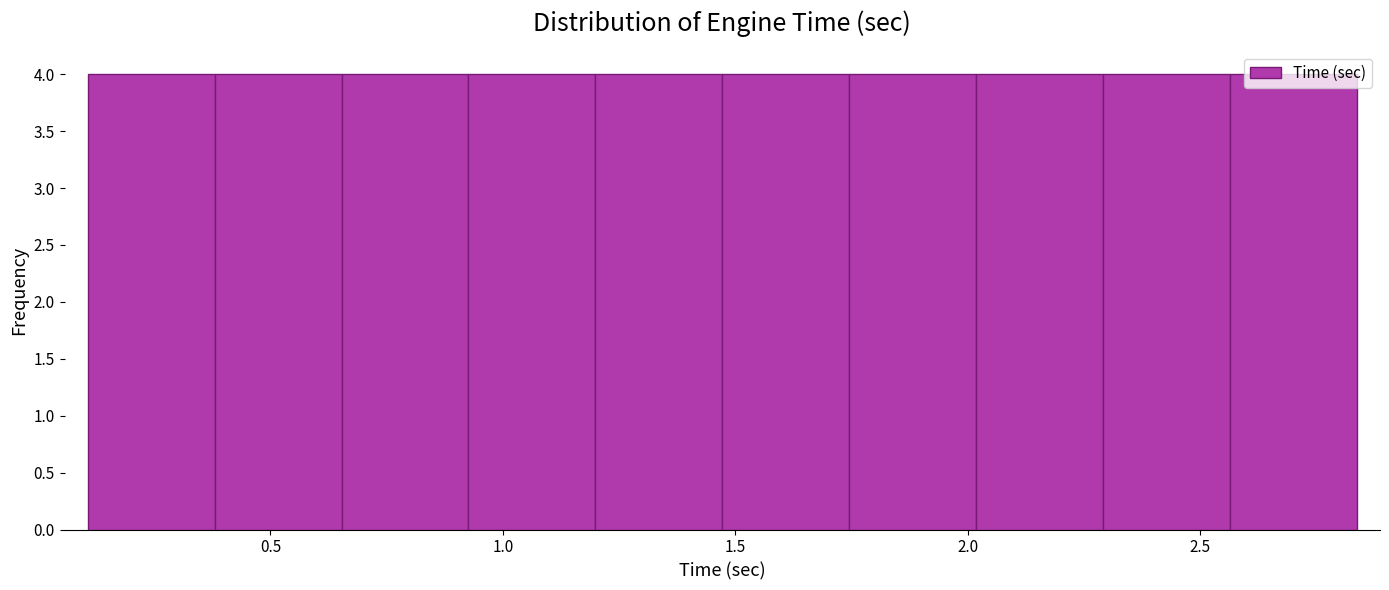

How tall is the bar that spans 1.75 to 2.00 on the x-axis? Neither the bar edges nor the heights are printed on the chart, so give them approximately, as read against the axes.

4